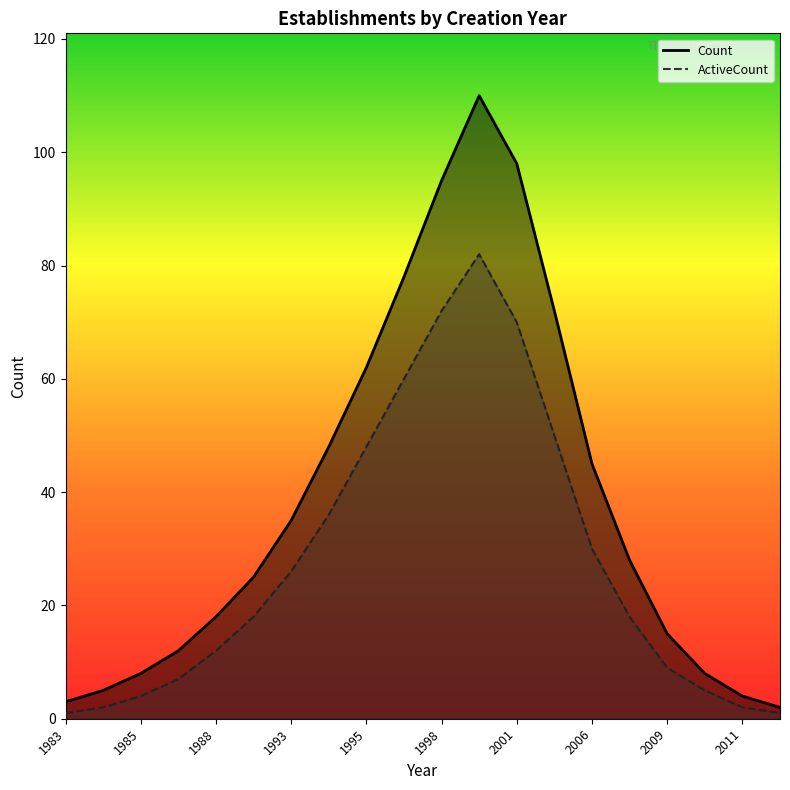

Which category has the lowest value in the Count series?

2015